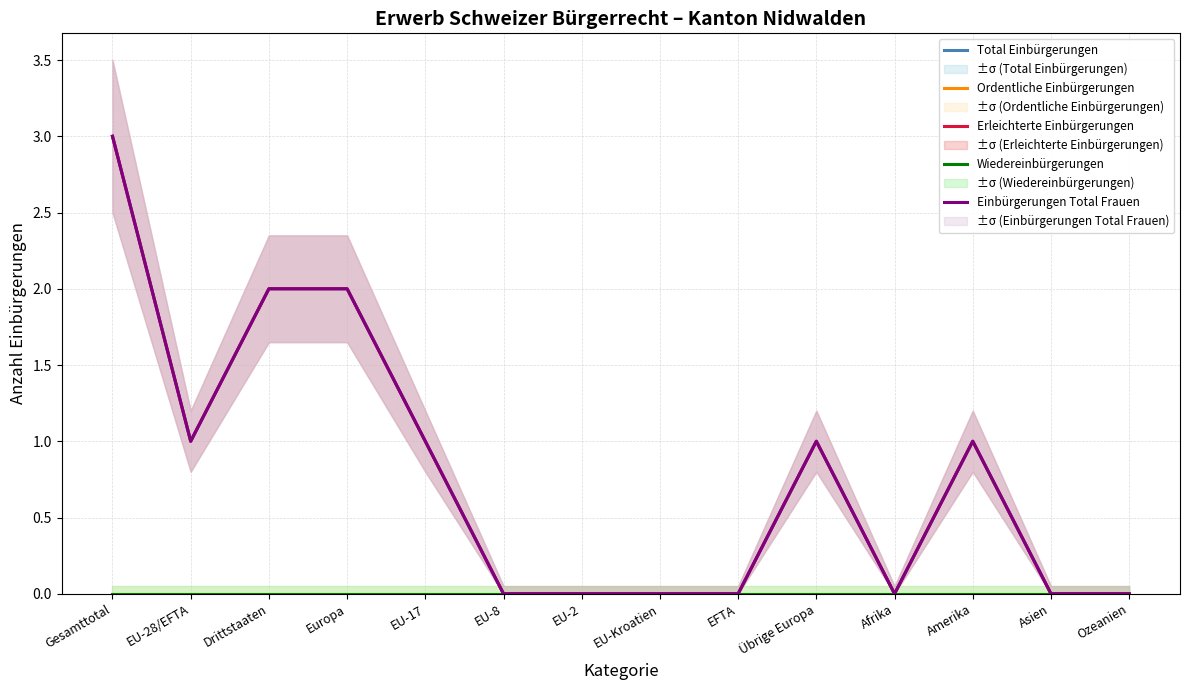

Which category has the highest value in the Erleichterte Einbürgerungen series?

Gesamttotal